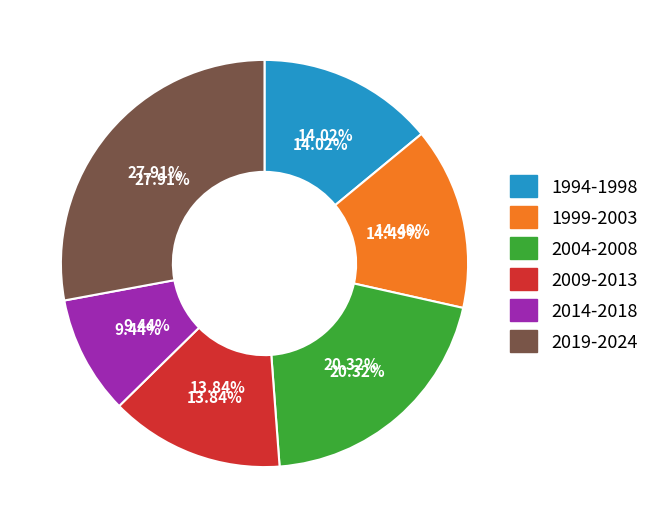

Does 2006 represent more than half of the total?

No